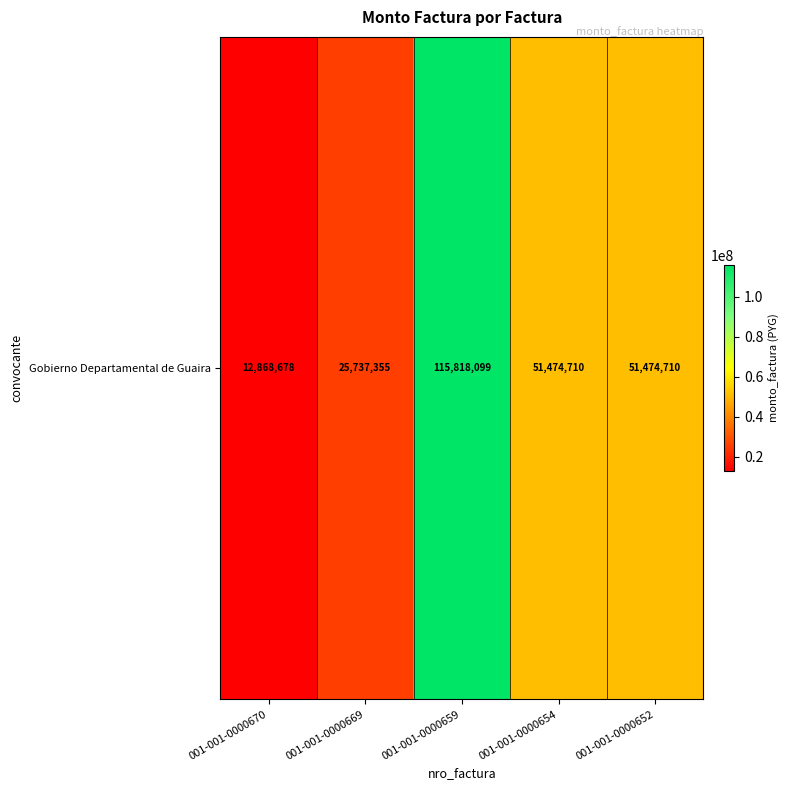

How many data points are above 51474710?

1